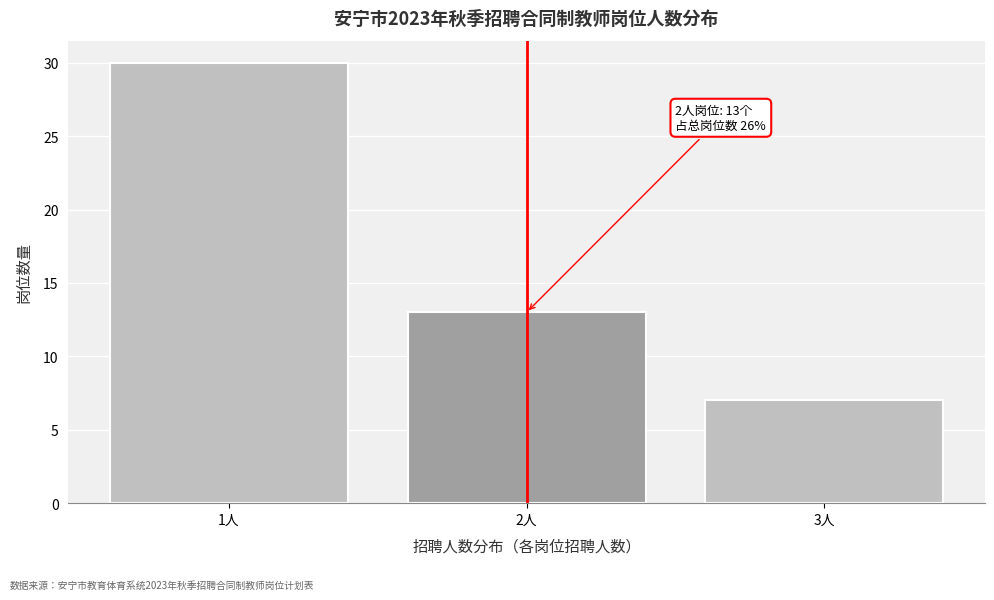

Reading left to right, what are all the values shown in this chart?

1人=30	2人=13	3人=7